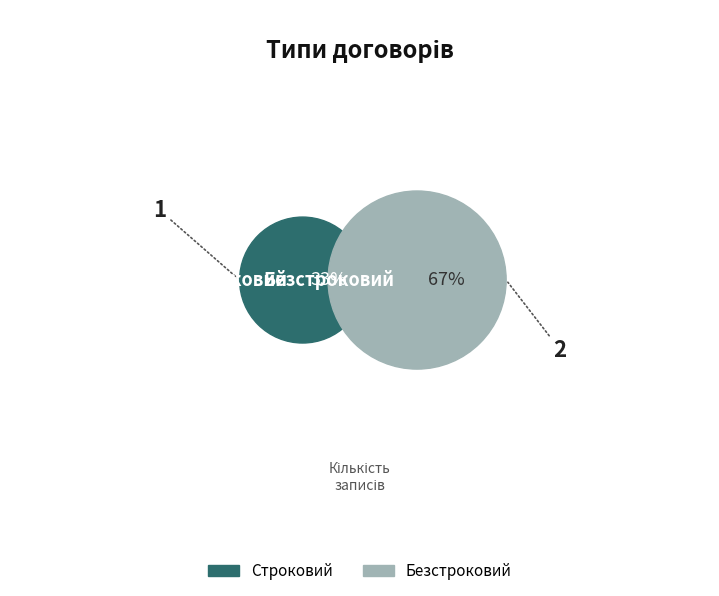

What is the ratio of the value at Безстроковий to the value at Строковий?

2.0